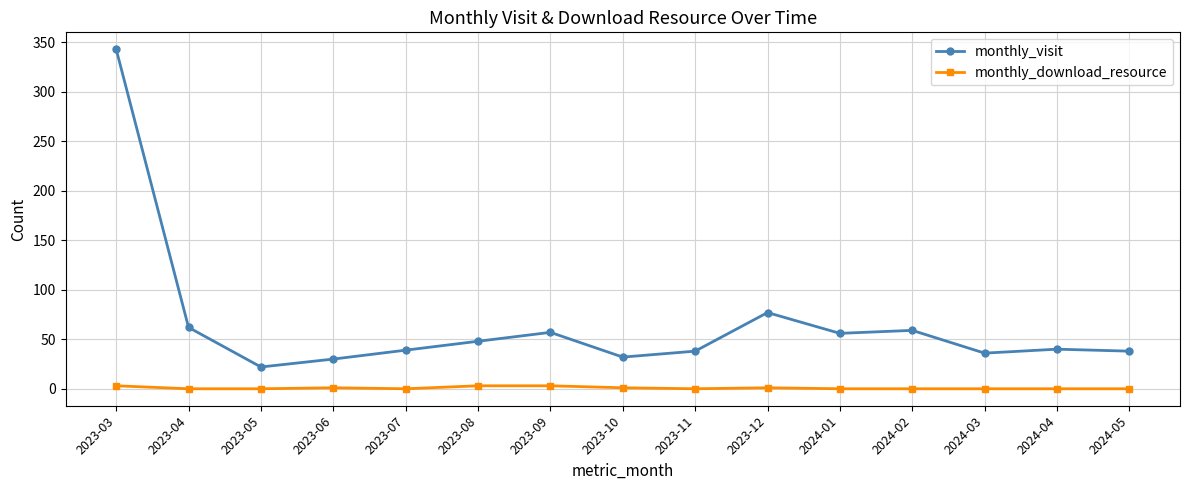

What are all the series names shown in the legend?

monthly_visit, monthly_download_resource